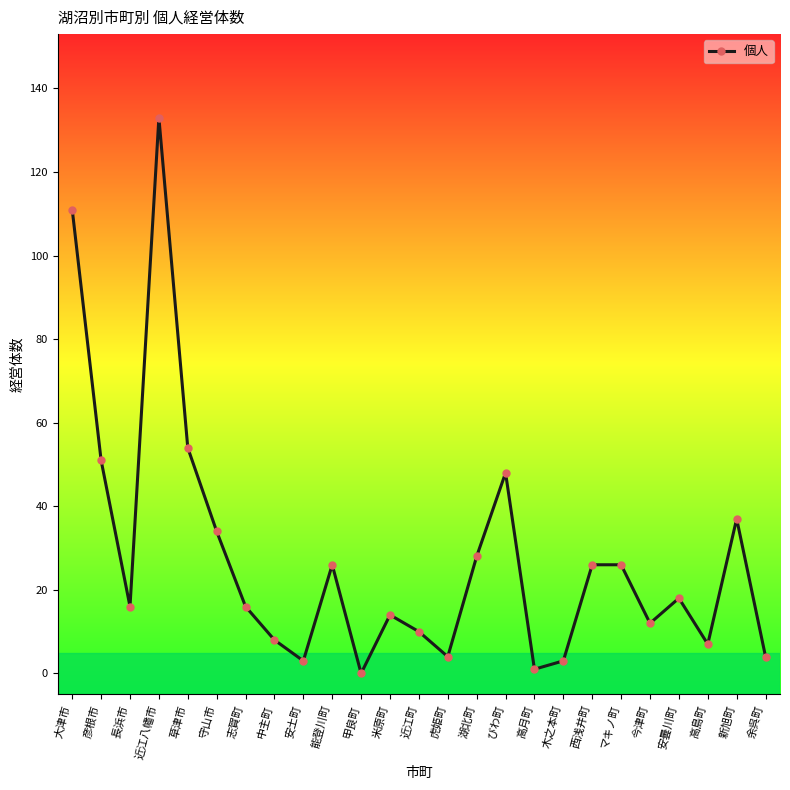

What is the sum of all values?

690